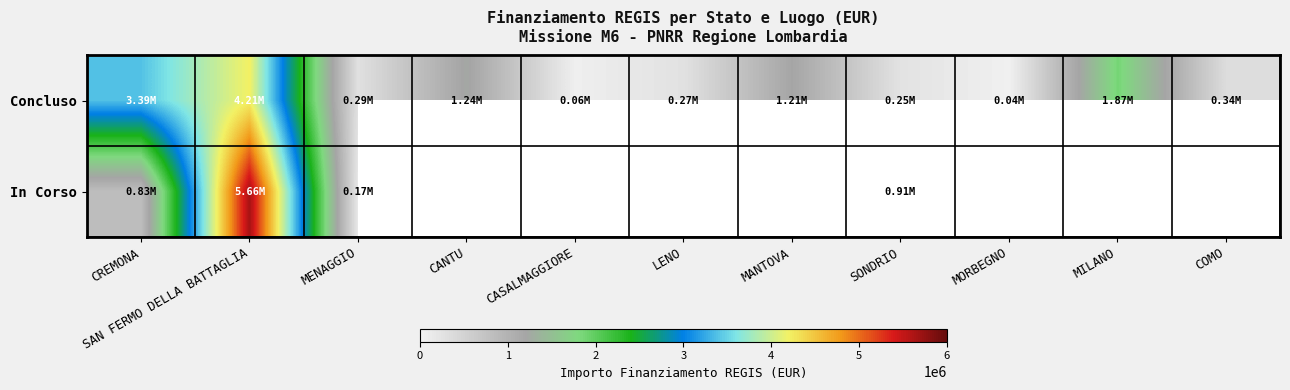

What is the sum of the Concluso values at MENAGGIO and MANTOVA?

1492163.2